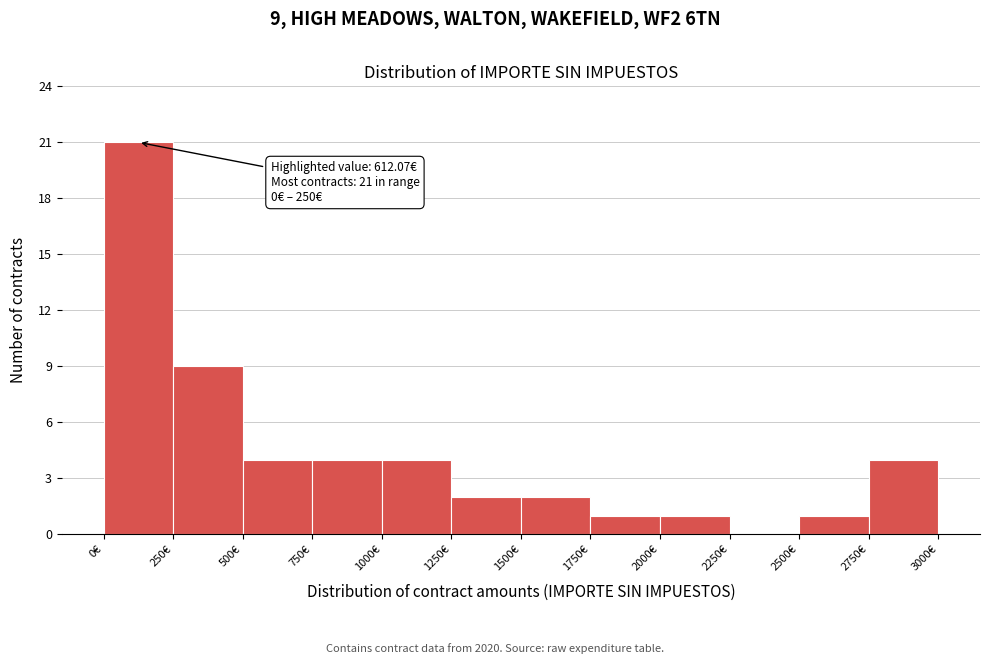

Over which range of the x-axis is the bar tallest?

0 to 250